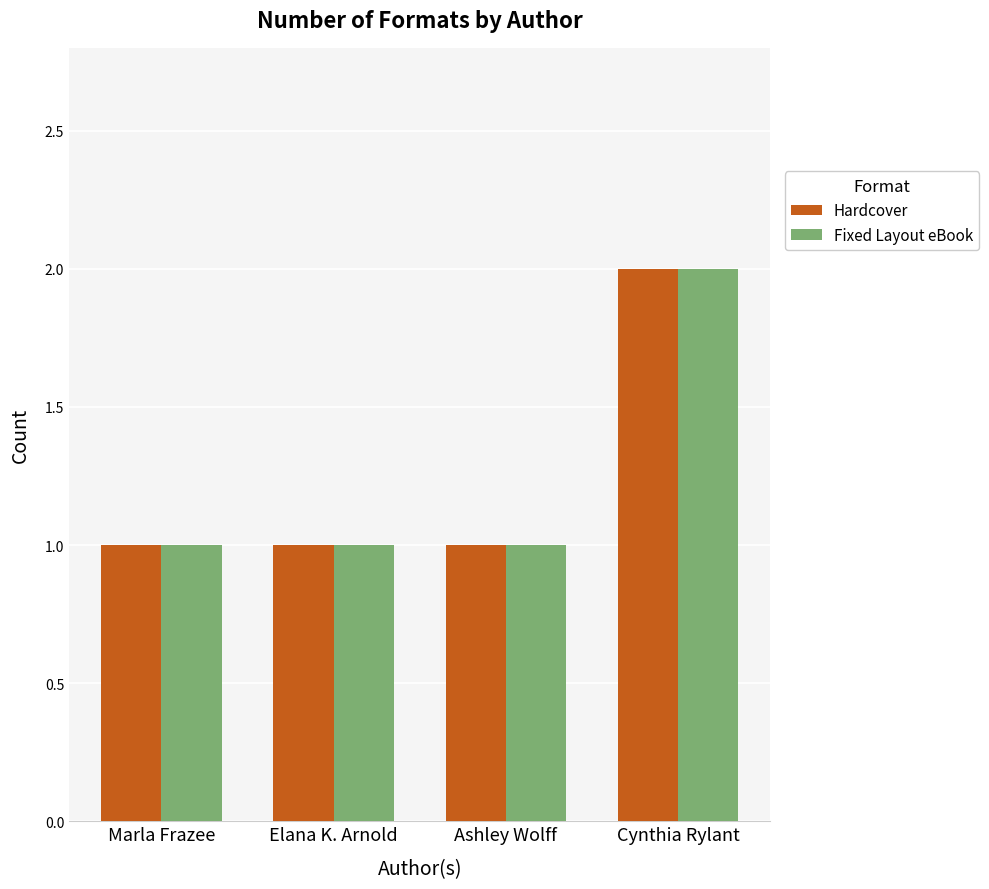

How many groups of bars are there?

4